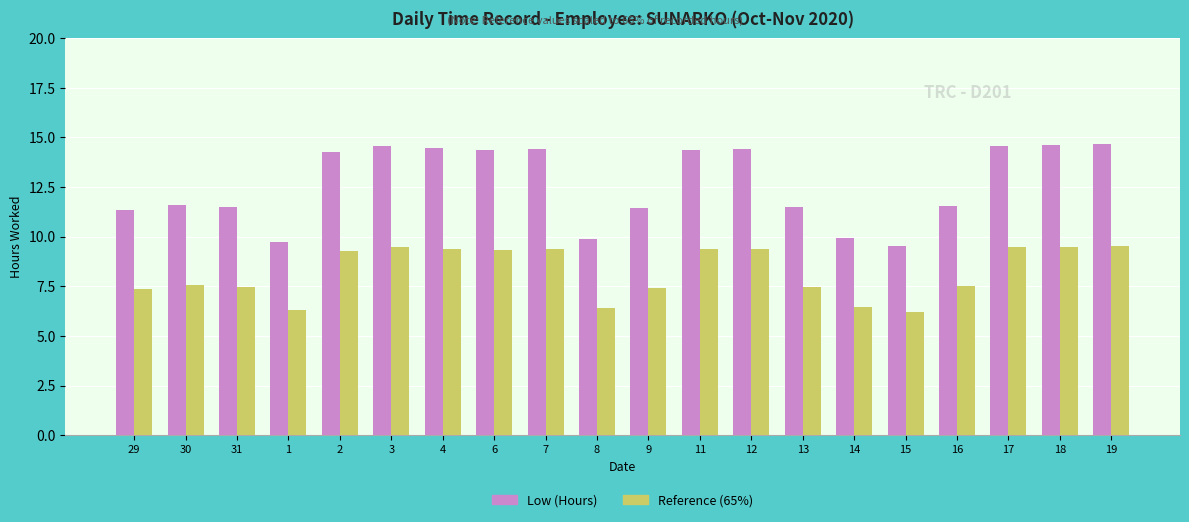

The value of Reference (65%) at 7 is 12.7. True or false?

False